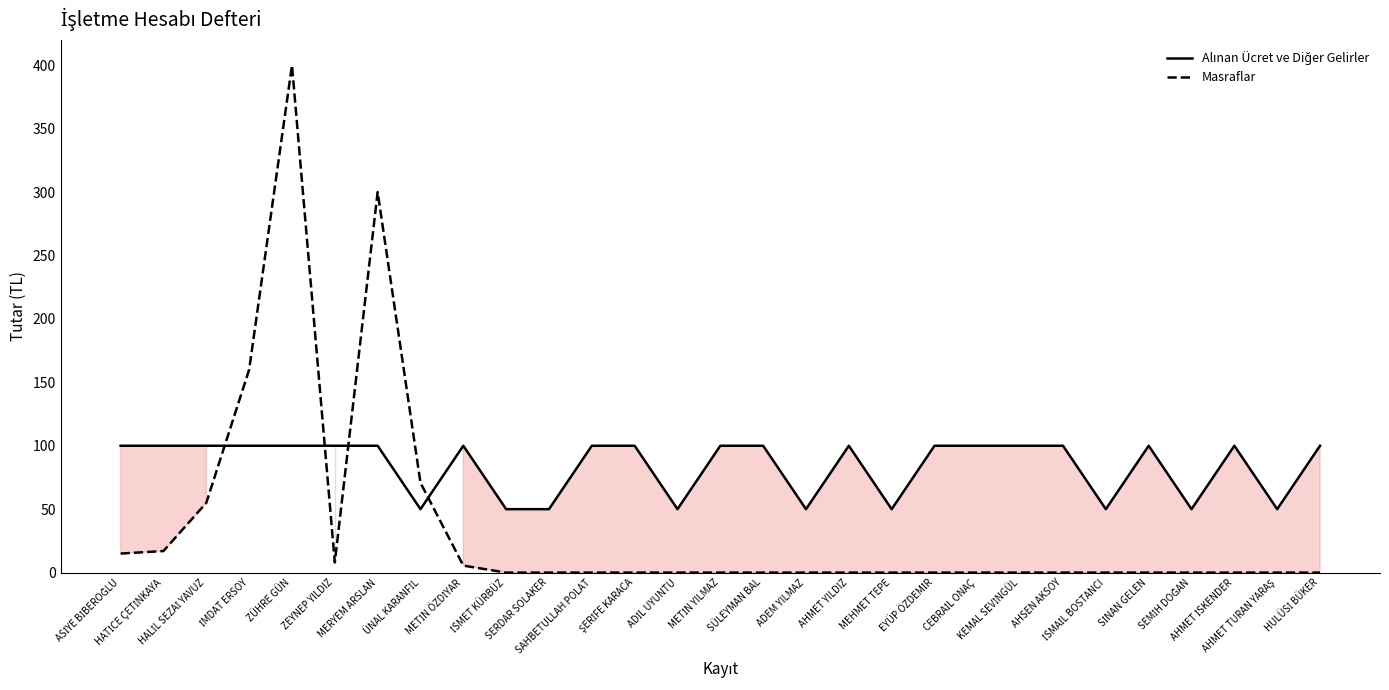

What is the difference between the maximum and minimum values in the Masraflar series?

400.0